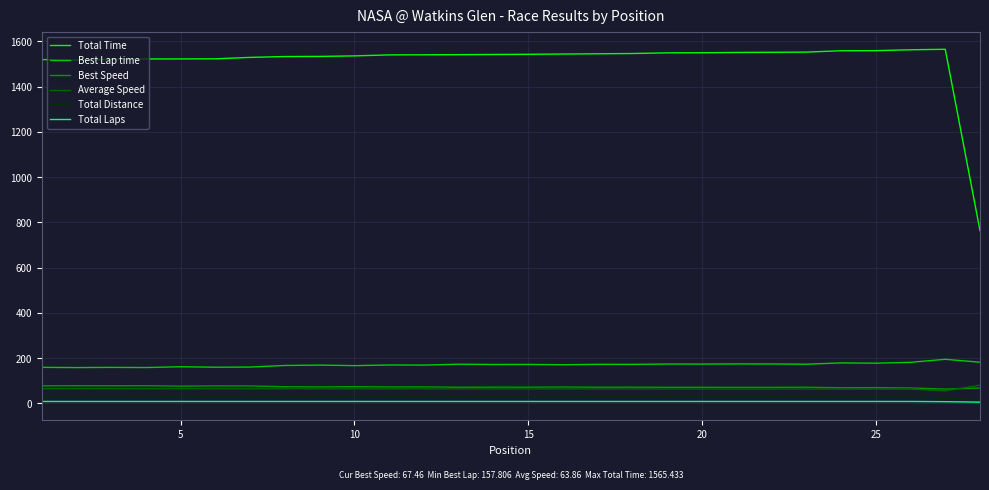

What is the sum of all Total Distance values?

744.6